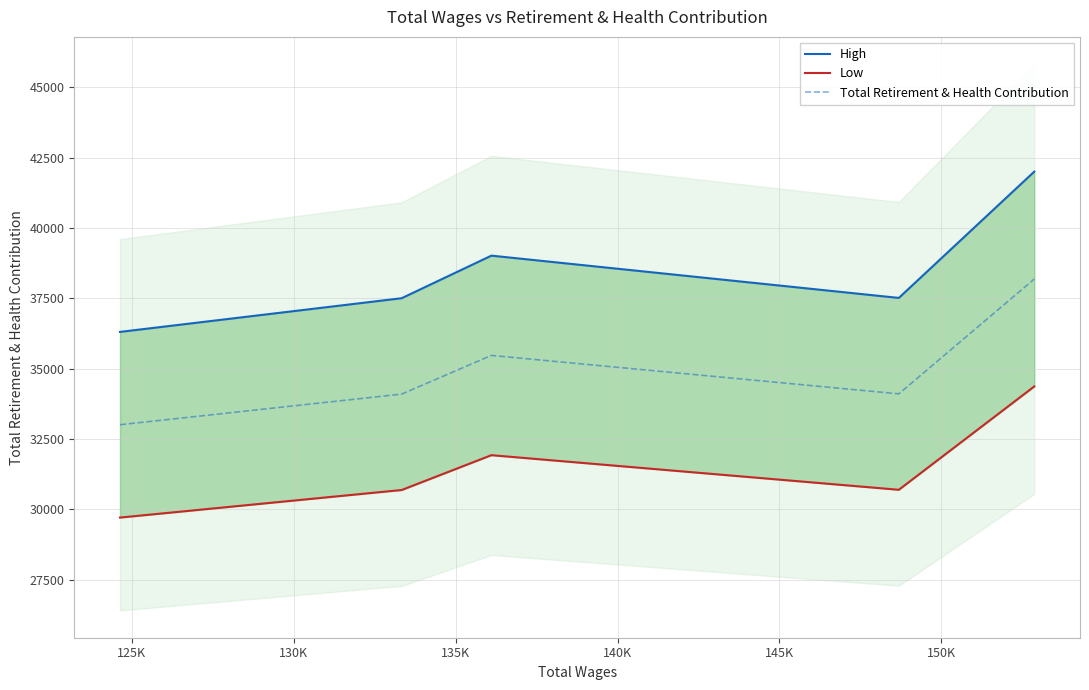

What is the highest value of the Total Retirement & Health Contribution series?

38189